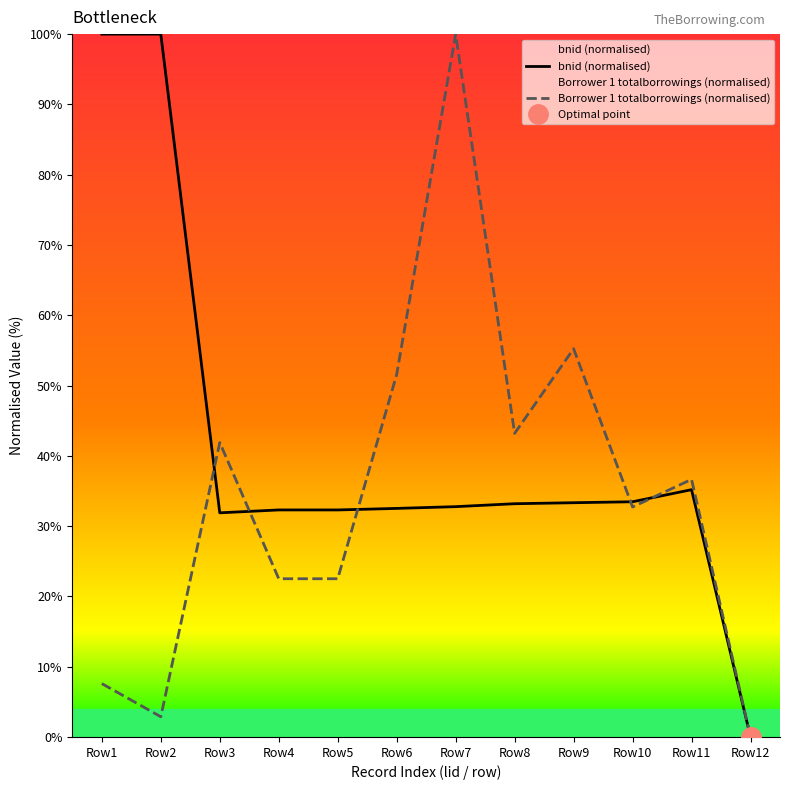

True or false: Borrower 1 totalborrowings (normalised) has more than 2 interior local peaks.

True